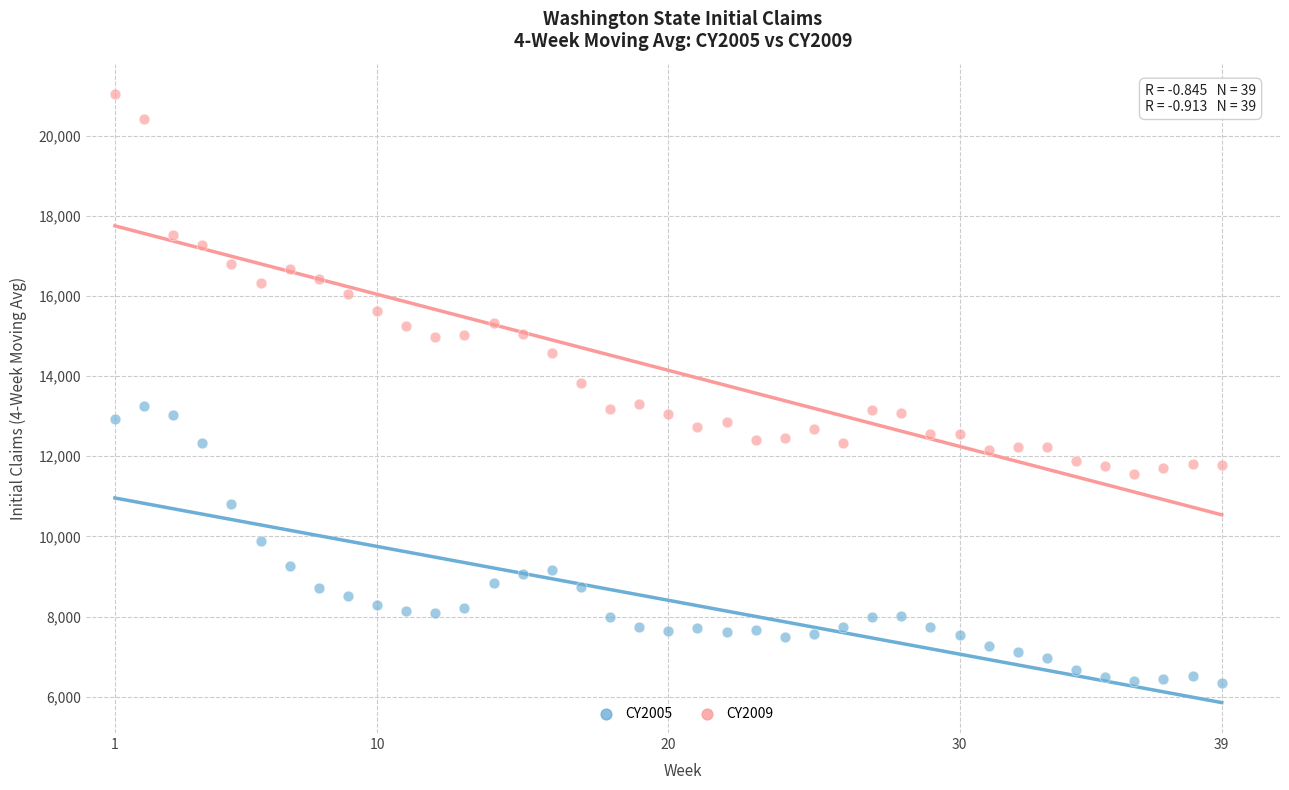

Which series reaches the minimum Y coordinate?

CY2005